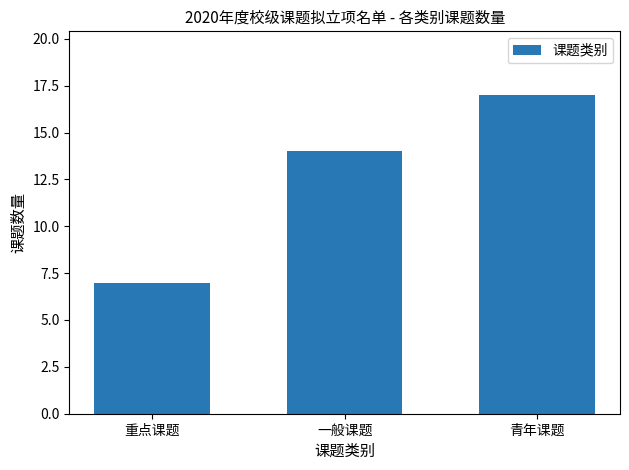

Between 青年课题 and 重点课题, which is larger?

青年课题